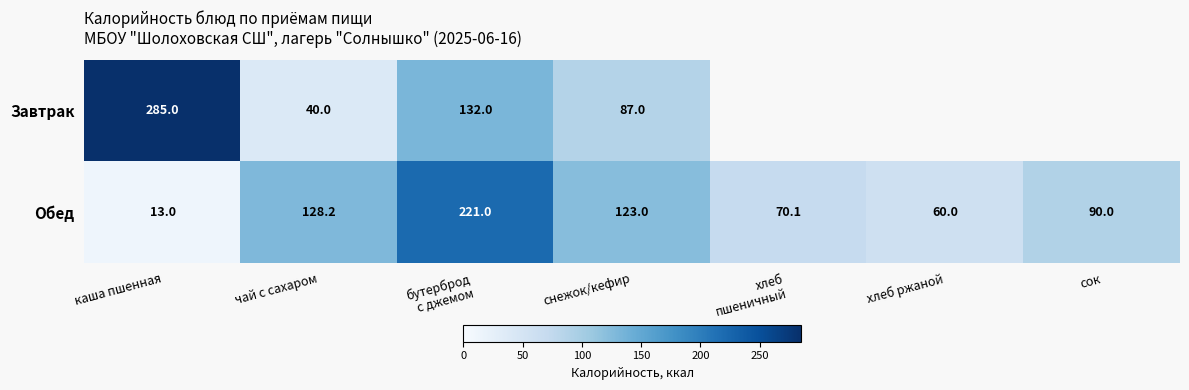

Is the value of Завтрак at каша пшенная greater than the value of Обед at каша пшенная?

Yes